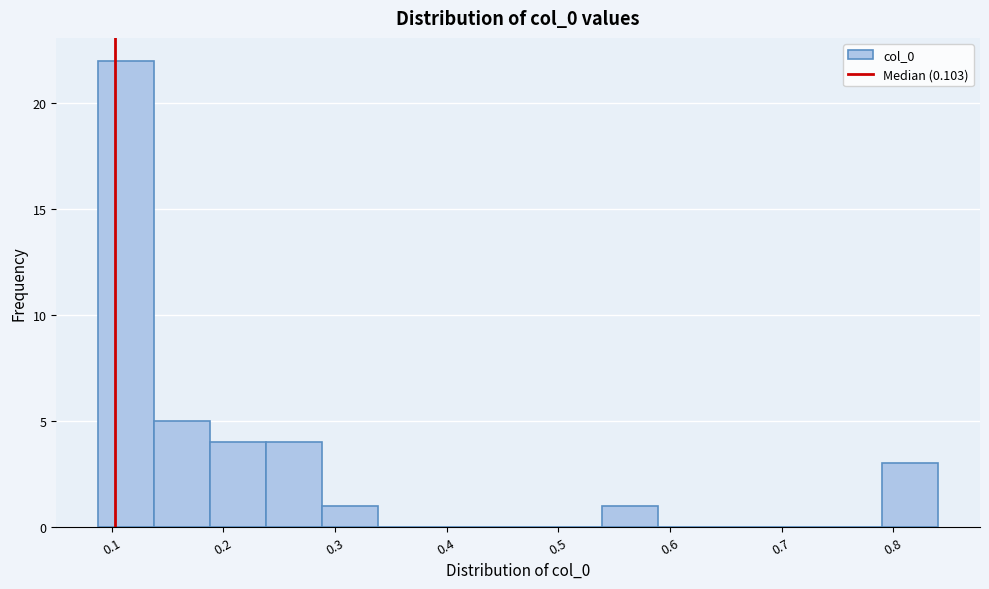

Over which range of the x-axis is the bar tallest?

0.09 to 0.14